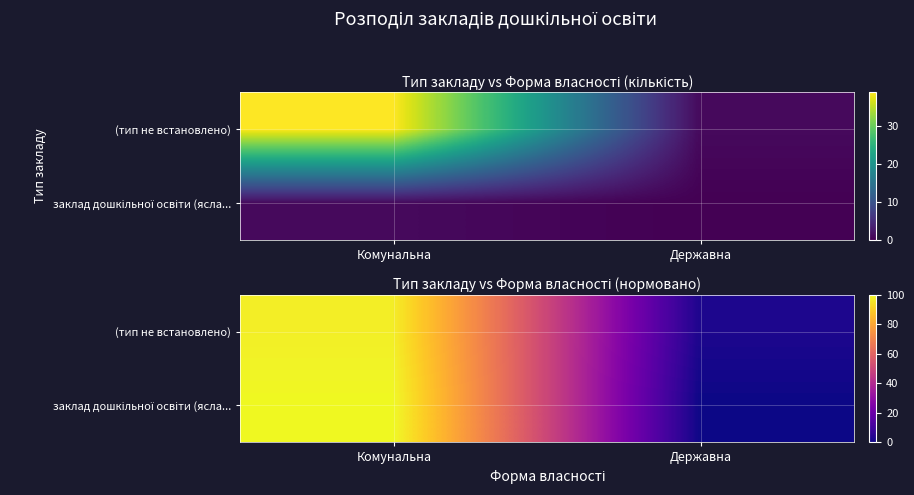

How many series are shown in this chart?

2